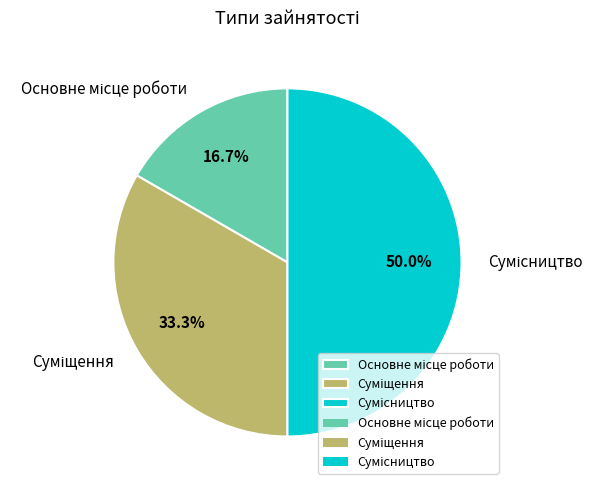

What percentage is the Сумісництво slice, to the nearest percent?

50%